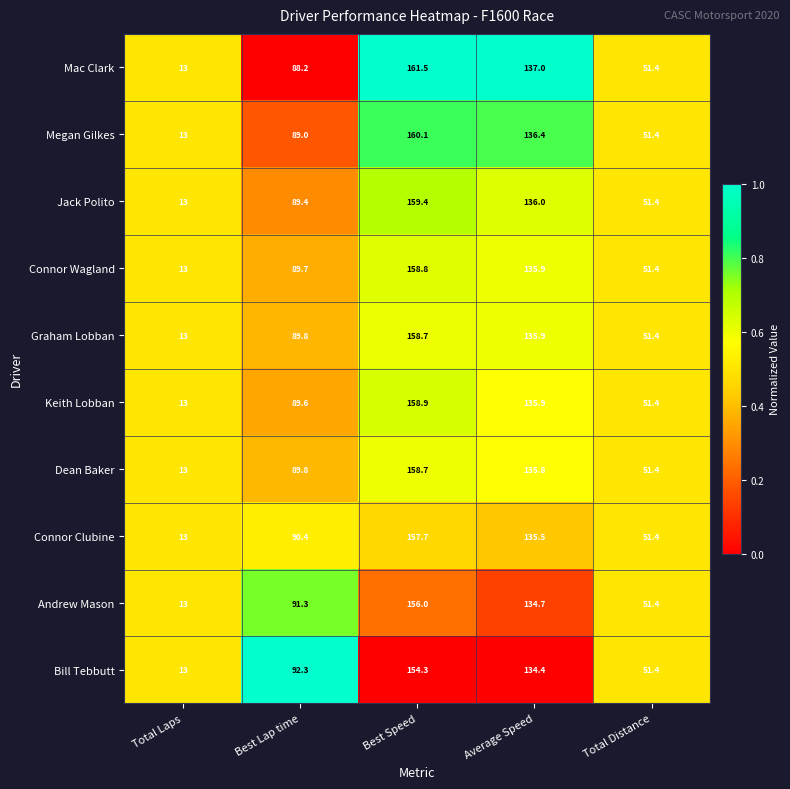

At which label is Keith Lobban closest to 85?

Best Lap time